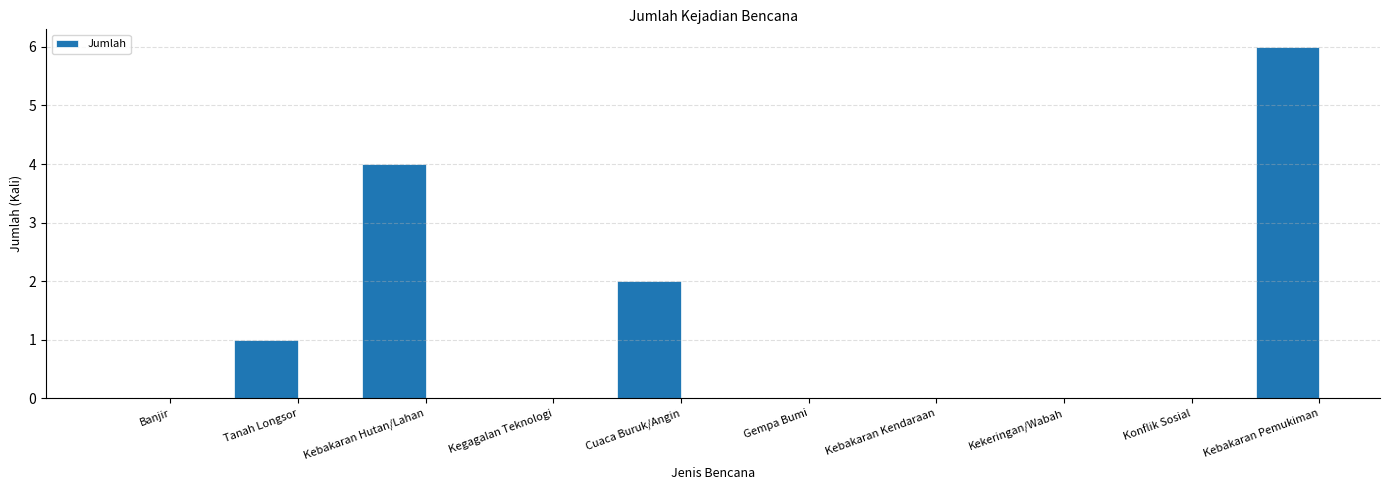

What is the sum of all values?

13